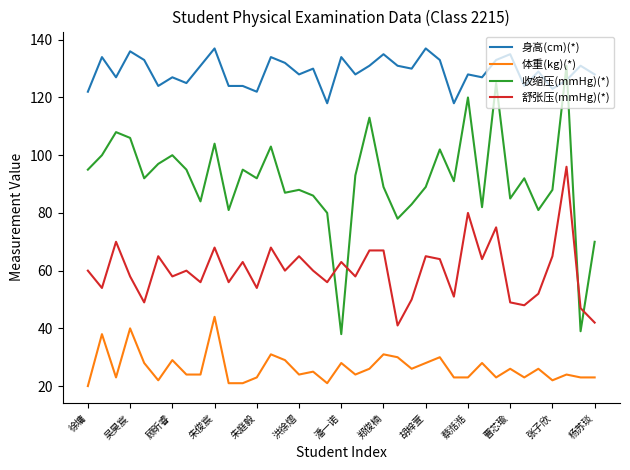

Reading left to right, what are all the values shown in this chart?

身高(cm)(*): 122	134	127	136	133	124	127	125	131	137	124	124	122	134	132	128	130	118	134	128	131	135	131	130	137	133	118	128	127	133	135	124	129	123	126	131	128
体重(kg)(*): 20	38	23	40	28	22	29	24	24	44	21	21	23	31	29	24	25	21	28	24	26	31	30	26	28	30	23	23	28	23	26	23	26	22	24	23	23
收缩压(mmHg)(*): 95	100	108	106	92	97	100	95	84	104	81	95	92	103	87	88	86	80	38	93	113	89	78	83	89	102	91	120	82	125	85	92	81	88	131	39	70
舒张压(mmHg)(*): 60	54	70	58	49	65	58	60	56	68	56	63	54	68	60	65	60	56	63	58	67	67	41	50	65	64	51	80	64	75	49	48	52	65	96	47	42